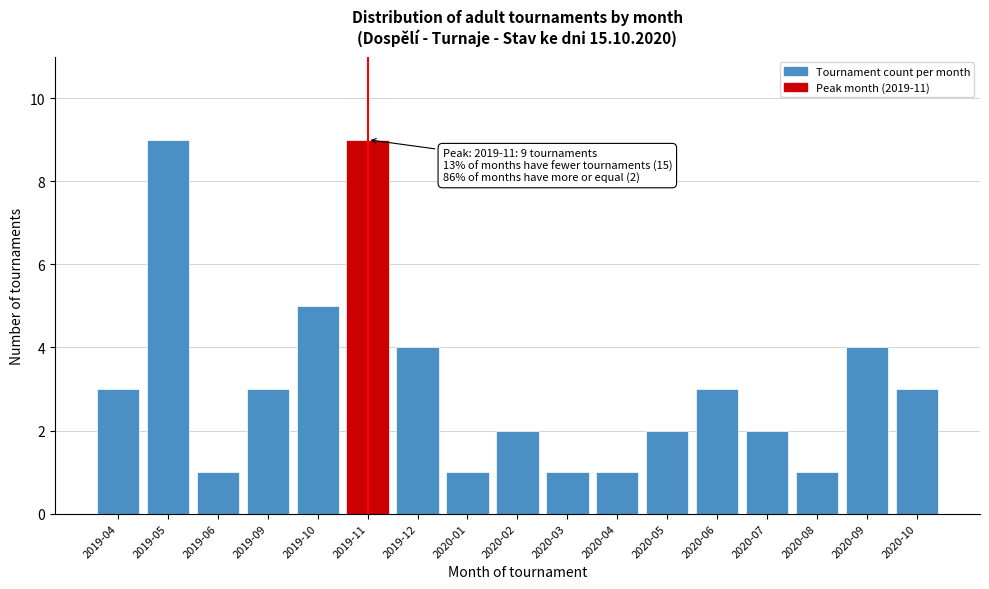

Reading right to left, list all the values displayed in this chart.

2020-10=3	2020-09=4	2020-08=1	2020-07=2	2020-06=3	2020-05=2	2020-04=1	2020-03=1	2020-02=2	2020-01=1	2019-12=4	2019-11=9	2019-10=5	2019-09=3	2019-06=1	2019-05=9	2019-04=3